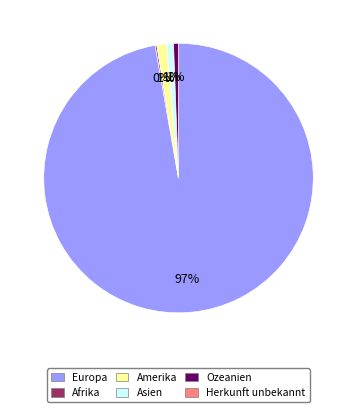

To the nearest percent, what is the average slice percentage?

20%